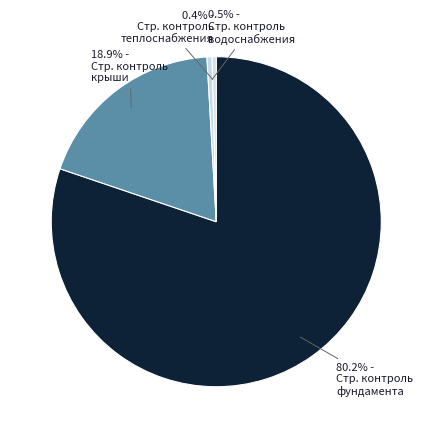

Which category has the smallest portion of the pie?

Строительный контроль теплоснабжения